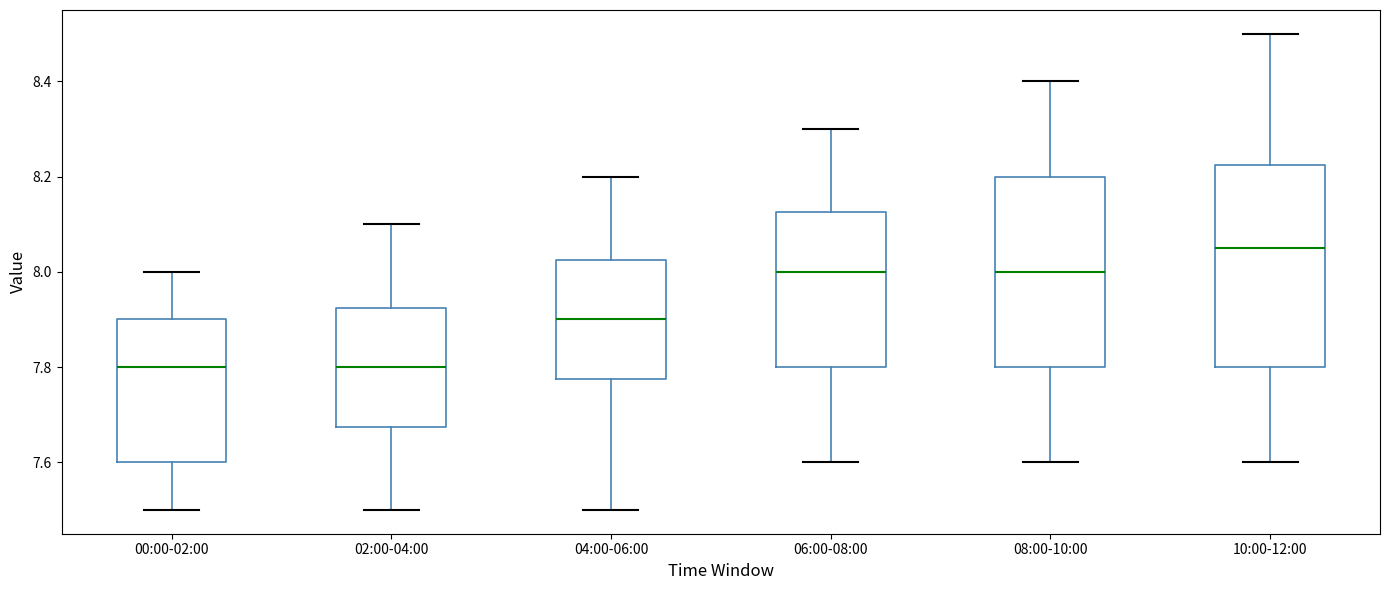

Where is the upper edge of the box for 08:00-10:00 on the y-axis? The values are not printed on the chart, so give them approximately, as read against the axis.

8.20